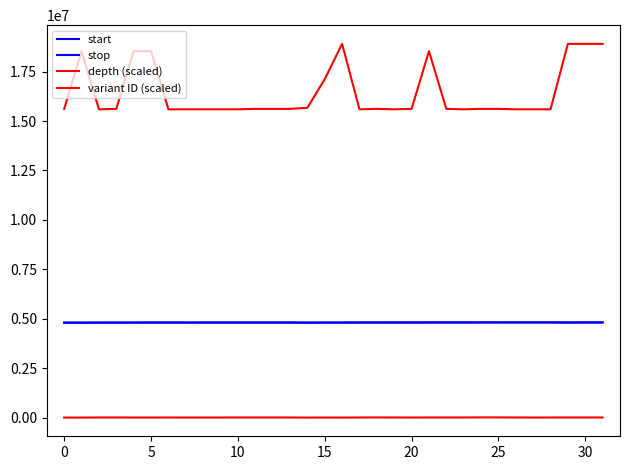

How many lines are shown in the chart?

4